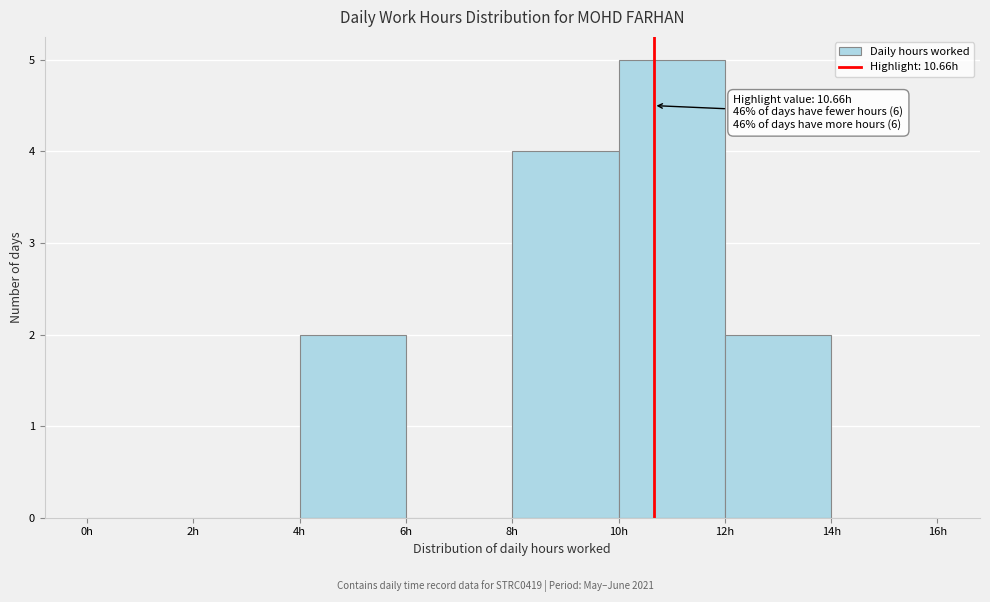

Which range on the x-axis has the tallest bar?

10 to 12